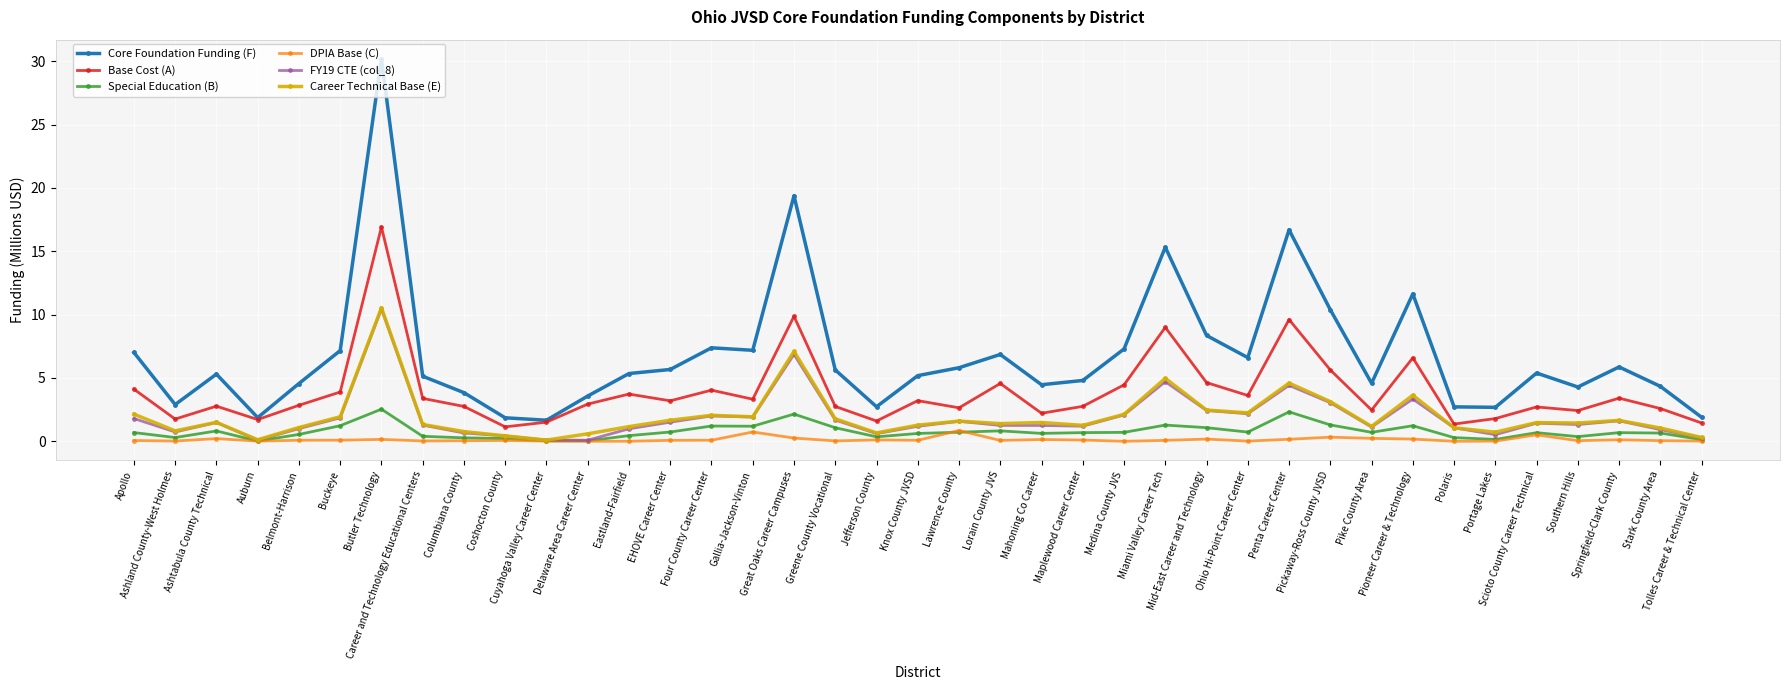

Which series has the largest range (max minus min)?

Core Foundation Funding (F)